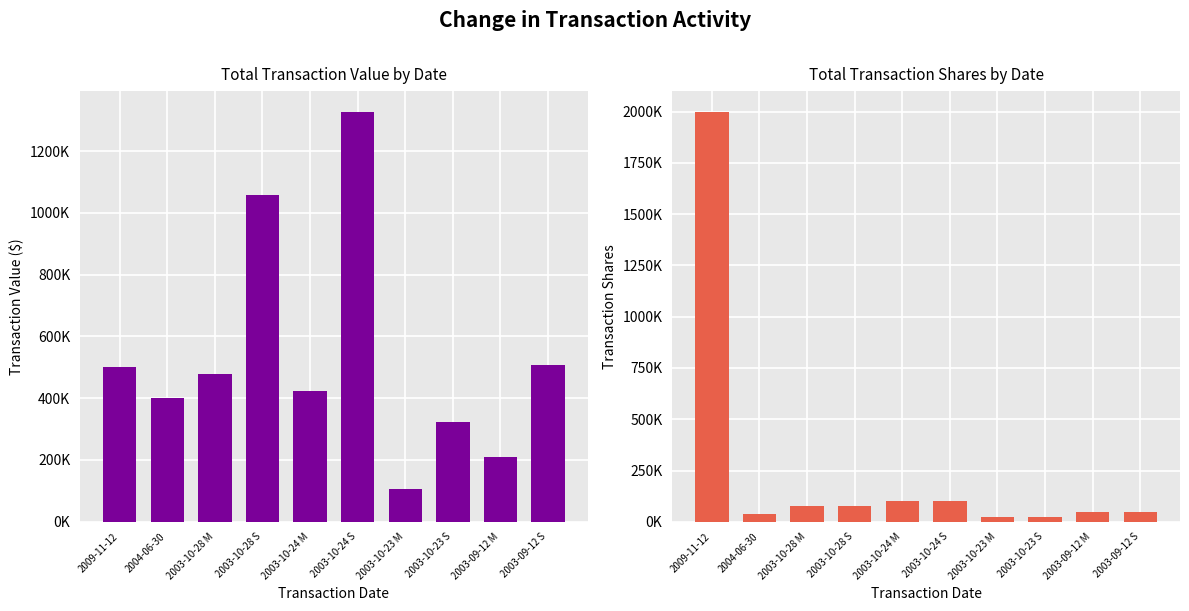

What is the spread (max minus min) of values at 2009-11-12?

1500000